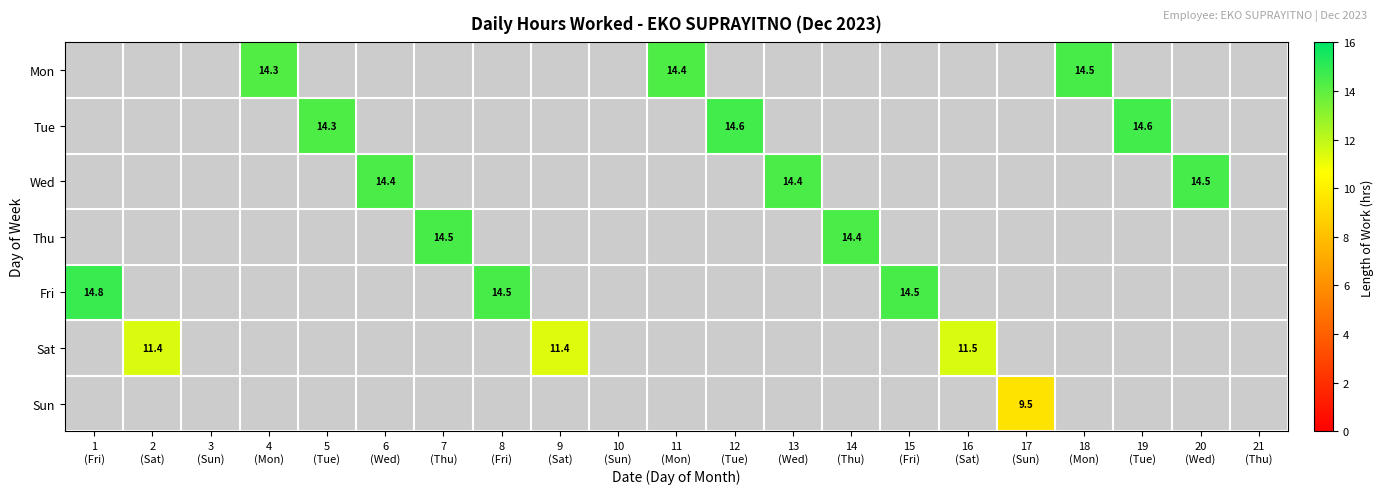

How many positive values does the Sun series have?

1